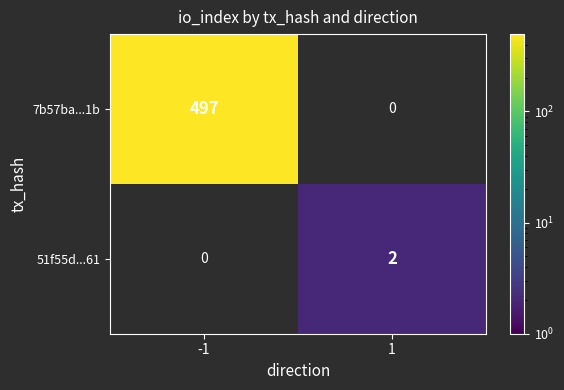

True or false: 7b57ba...1b has a value of 735 at -1.

False